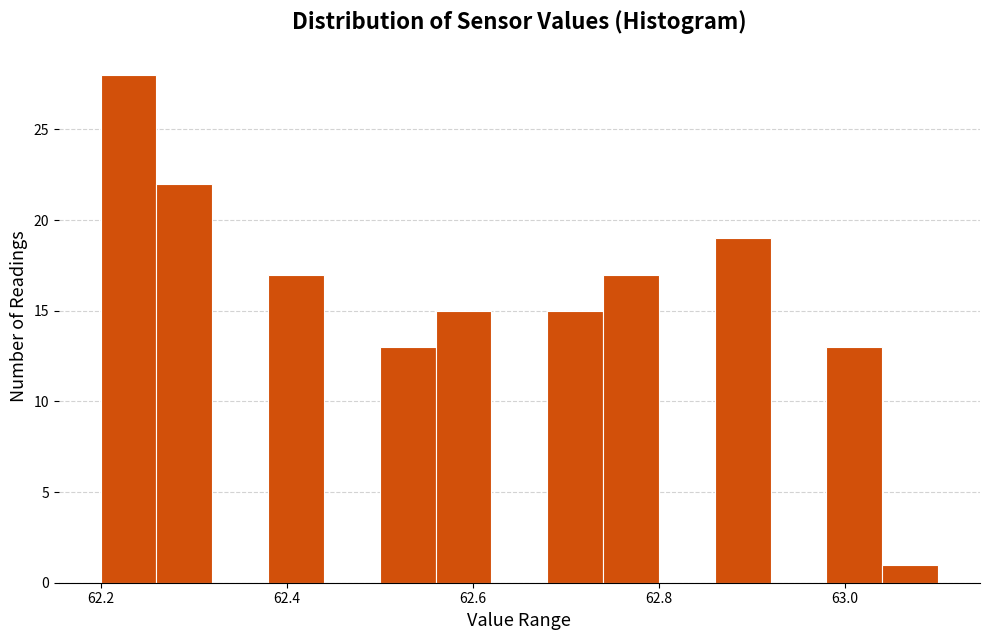

Read against the x-axis, roughly where is the centre of the tallest bar?

62.24